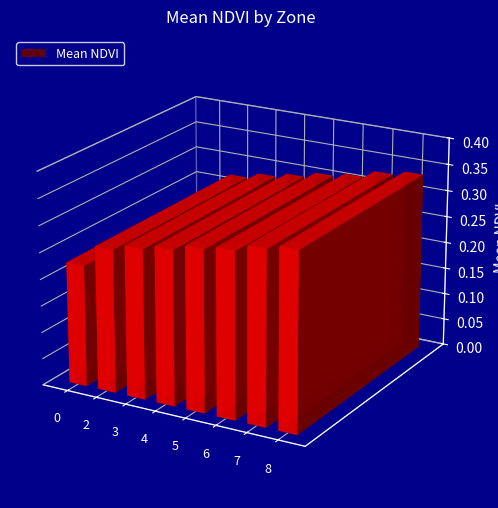

Which has a higher value, 4 or 5?

5